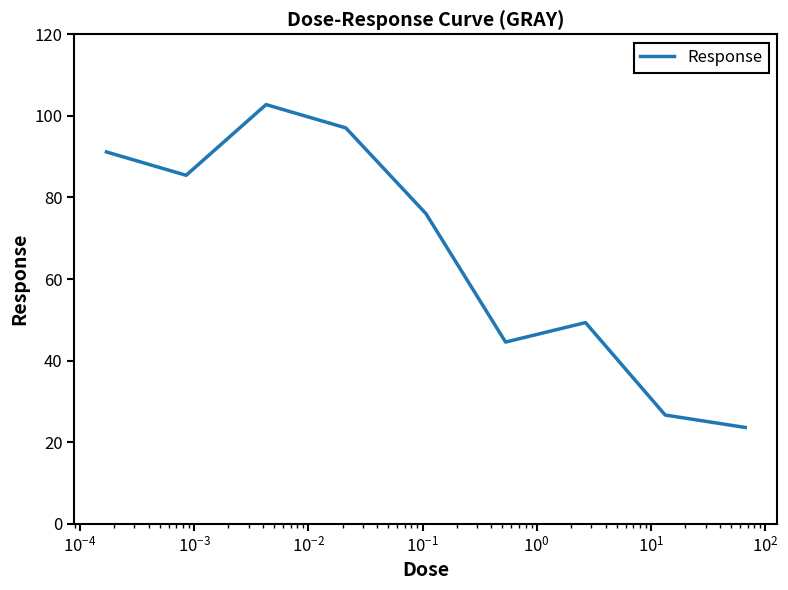

What is the greatest value displayed?

102.8